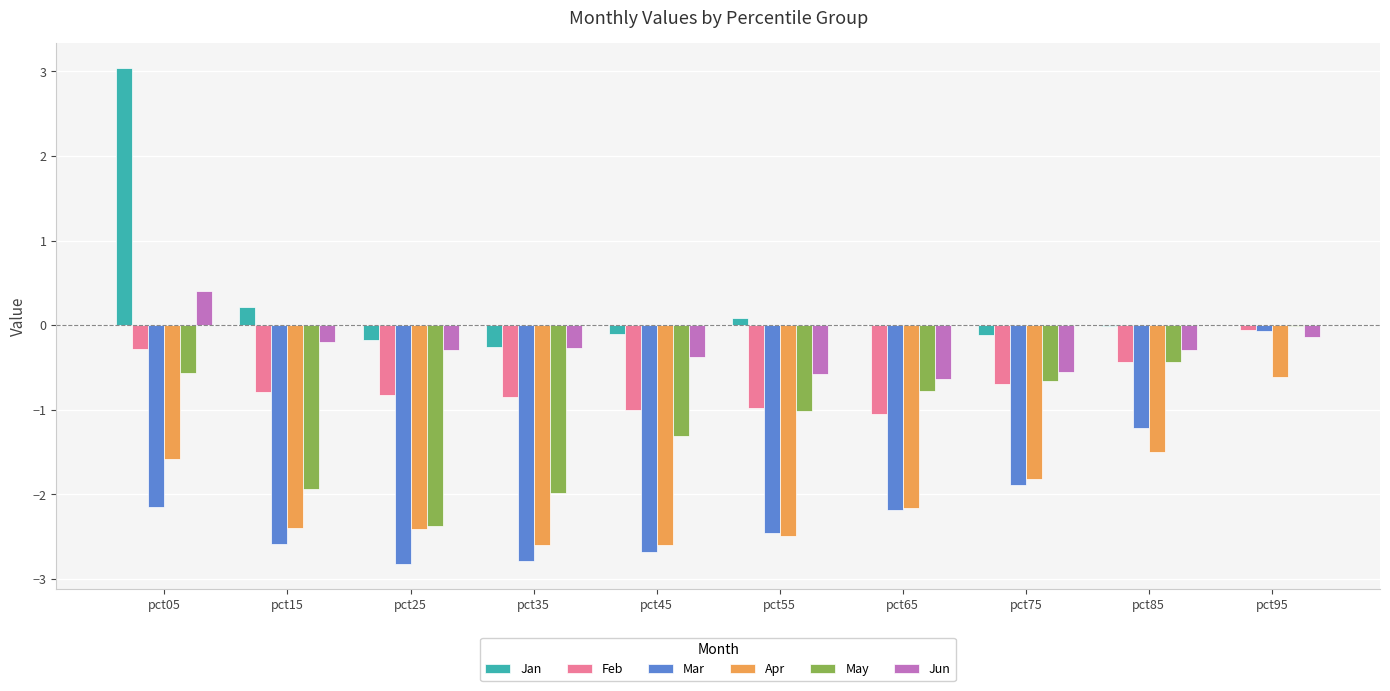

Between pct85 and pct95, which series saw the biggest shift?

Mar